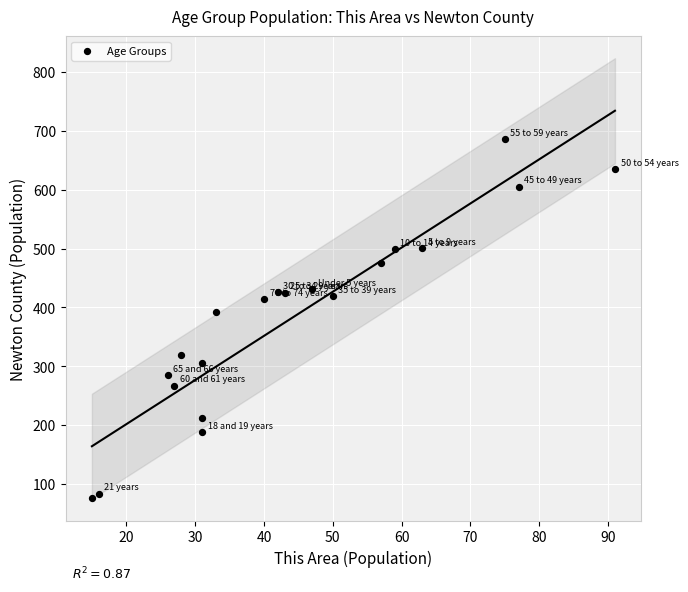

What Y value in the scatter plot is closest to 381?

393